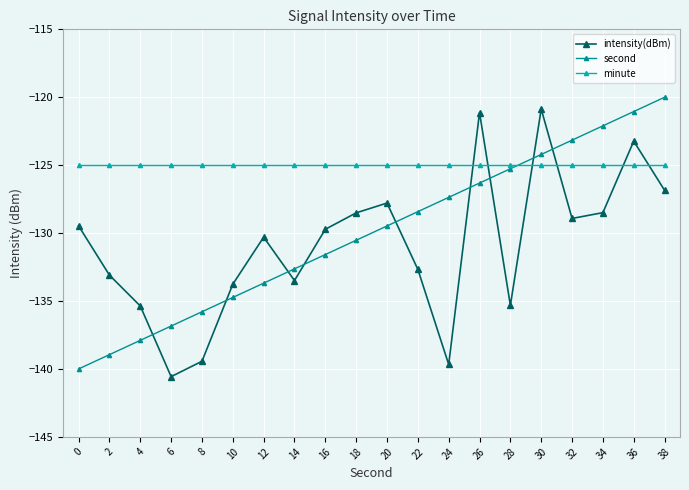

What is the difference between the second highest and minimum values in the intensity(dBm) series?

19.4